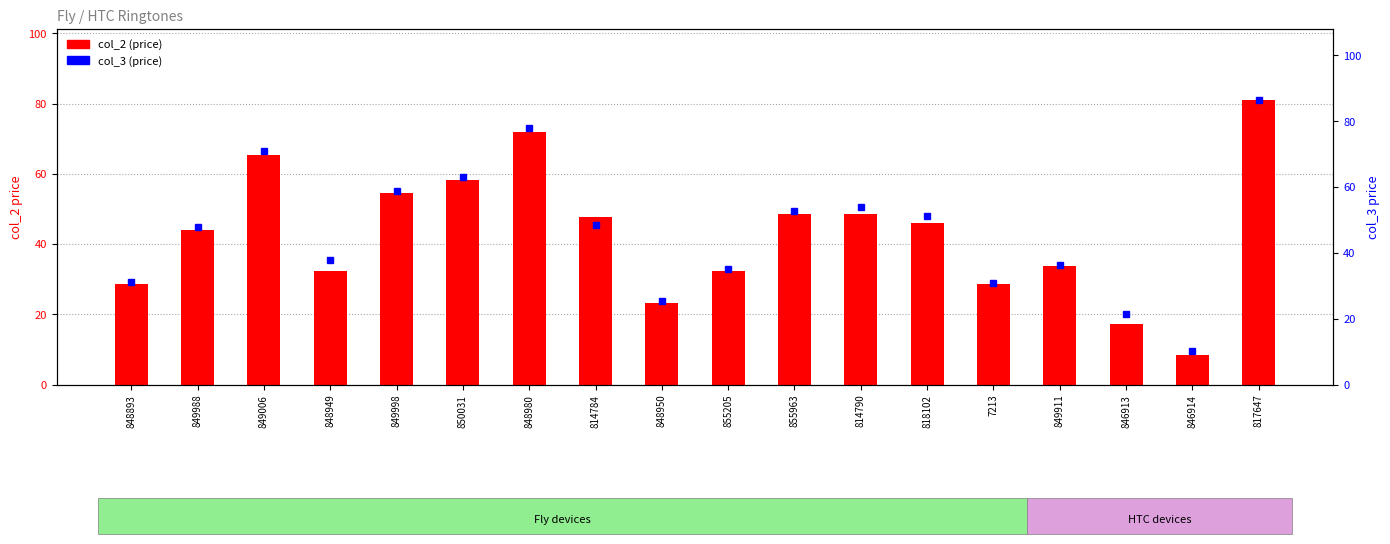

Which category has the highest value in the col_3 (price) series?

817647